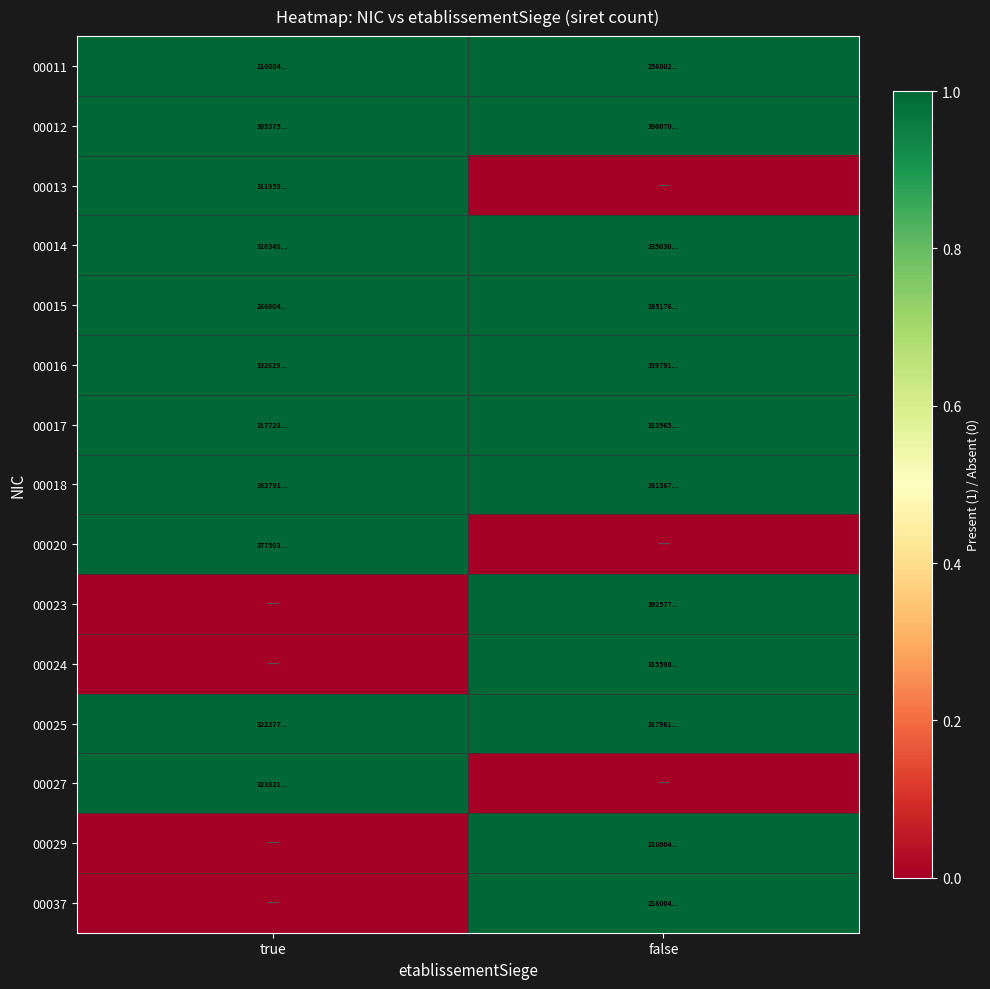

At which category is the sum across all series the highest?

false